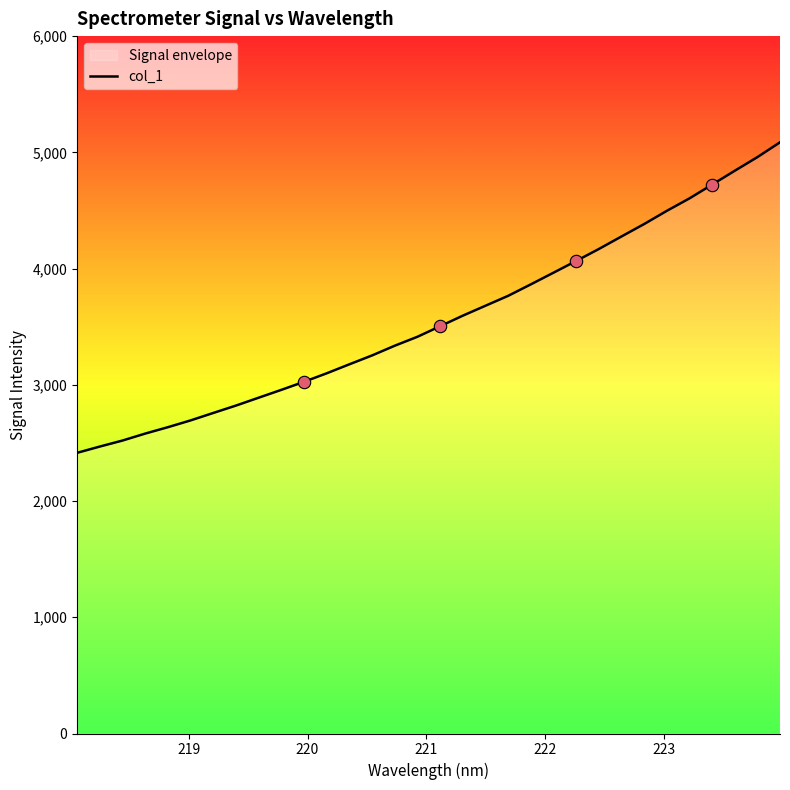

What is the greatest value displayed?

5086.3